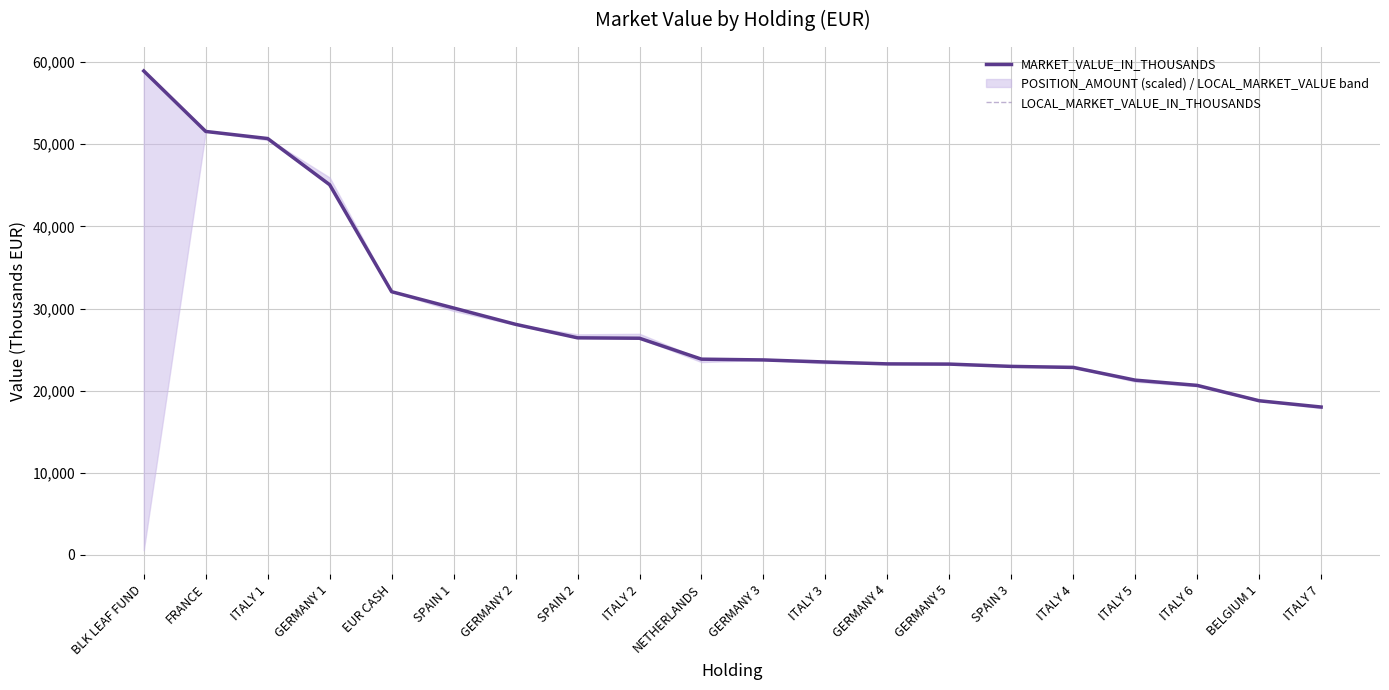

What is the total value across all series at GERMANY 4?

46522